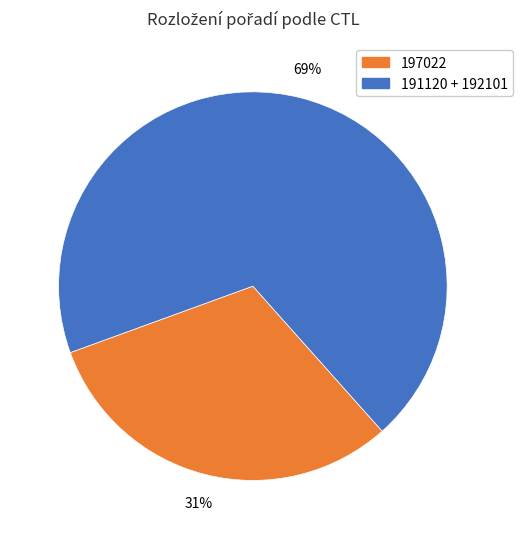

Combined, do 191120 + 192101 and 197022 account for over 50%?

Yes